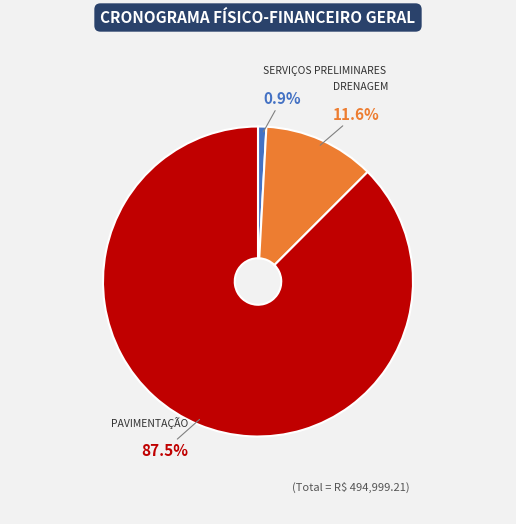

Which has a higher value, DRENAGEM or PAVIMENTAÇÃO?

PAVIMENTAÇÃO